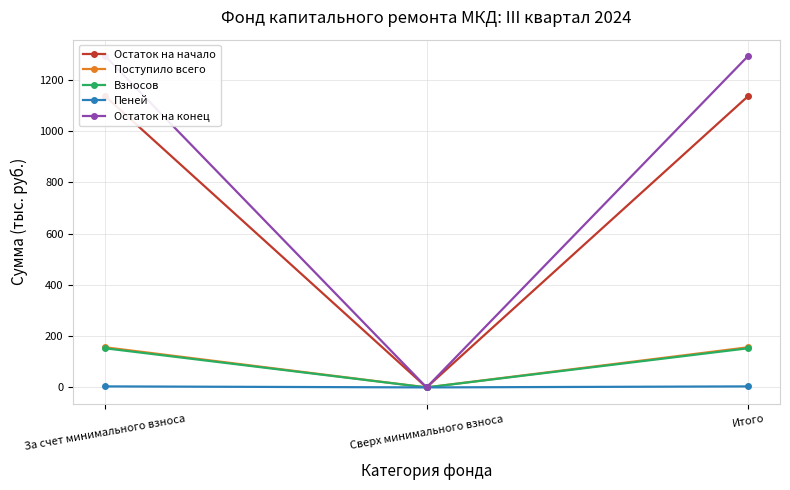

At which category does the chart reach its peak across all series?

За счет минимального взноса